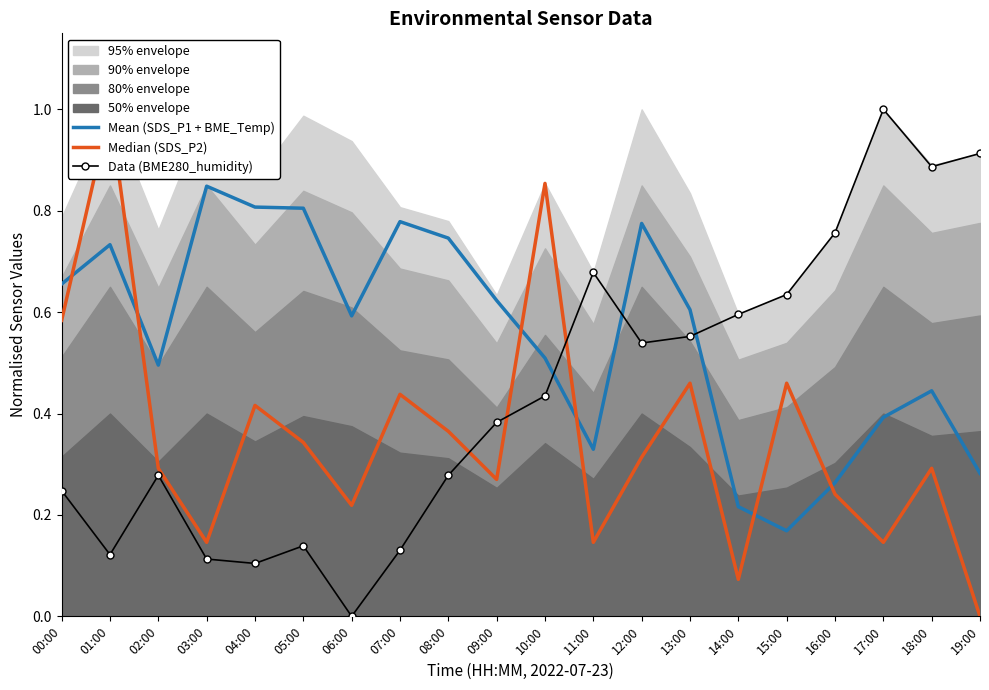

In Data (BME280_humidity), how many points are lower than both neighbors (excluding endpoints)?

5